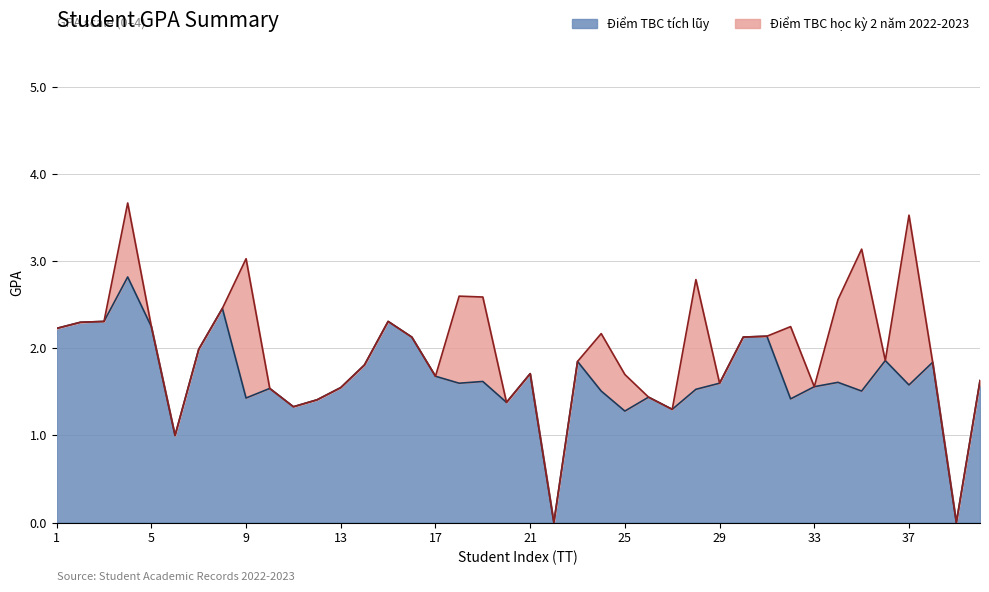

How many points are higher than both their immediate neighbors (excluding endpoints)?

12